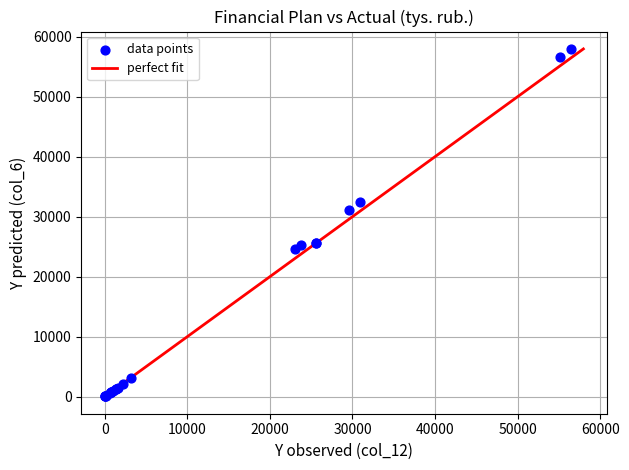

What Y value in the scatter plot is closest to 29004?

31030.0